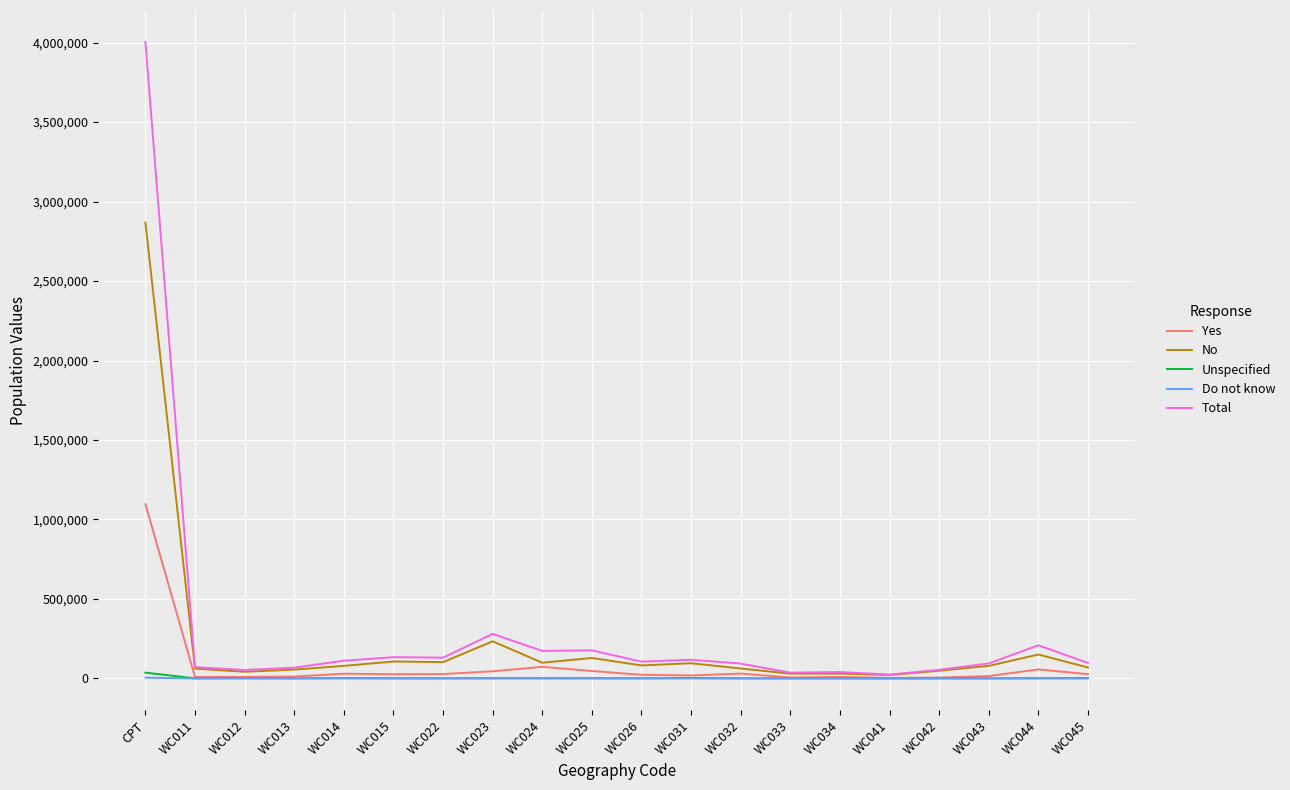

At which category is the sum across all series the highest?

CPT